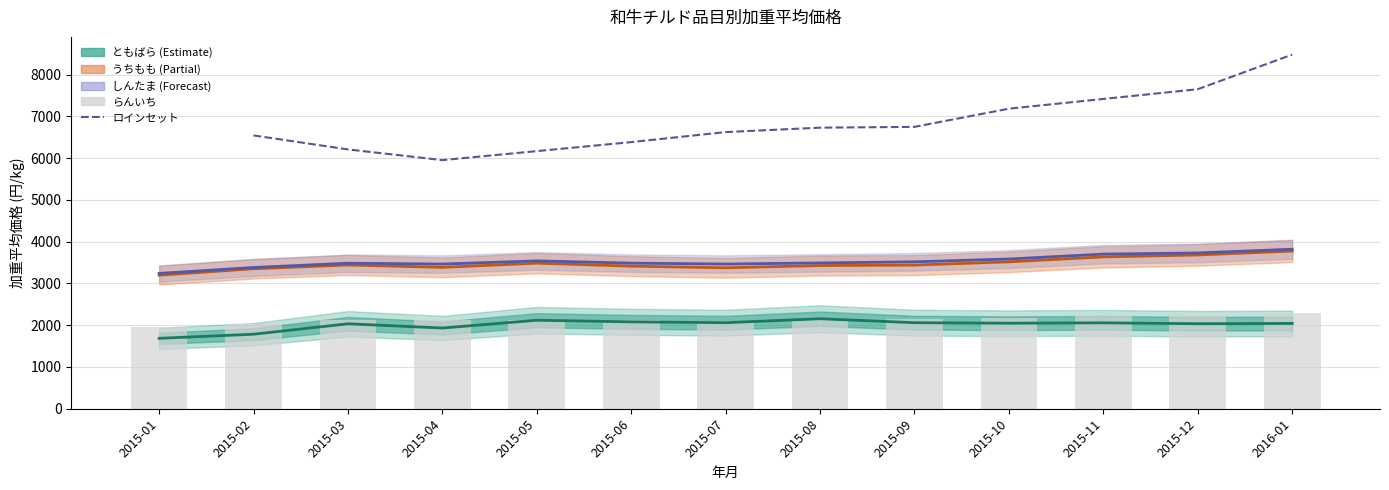

What is the difference between the second highest and second lowest values in the しんたま series?

349.0